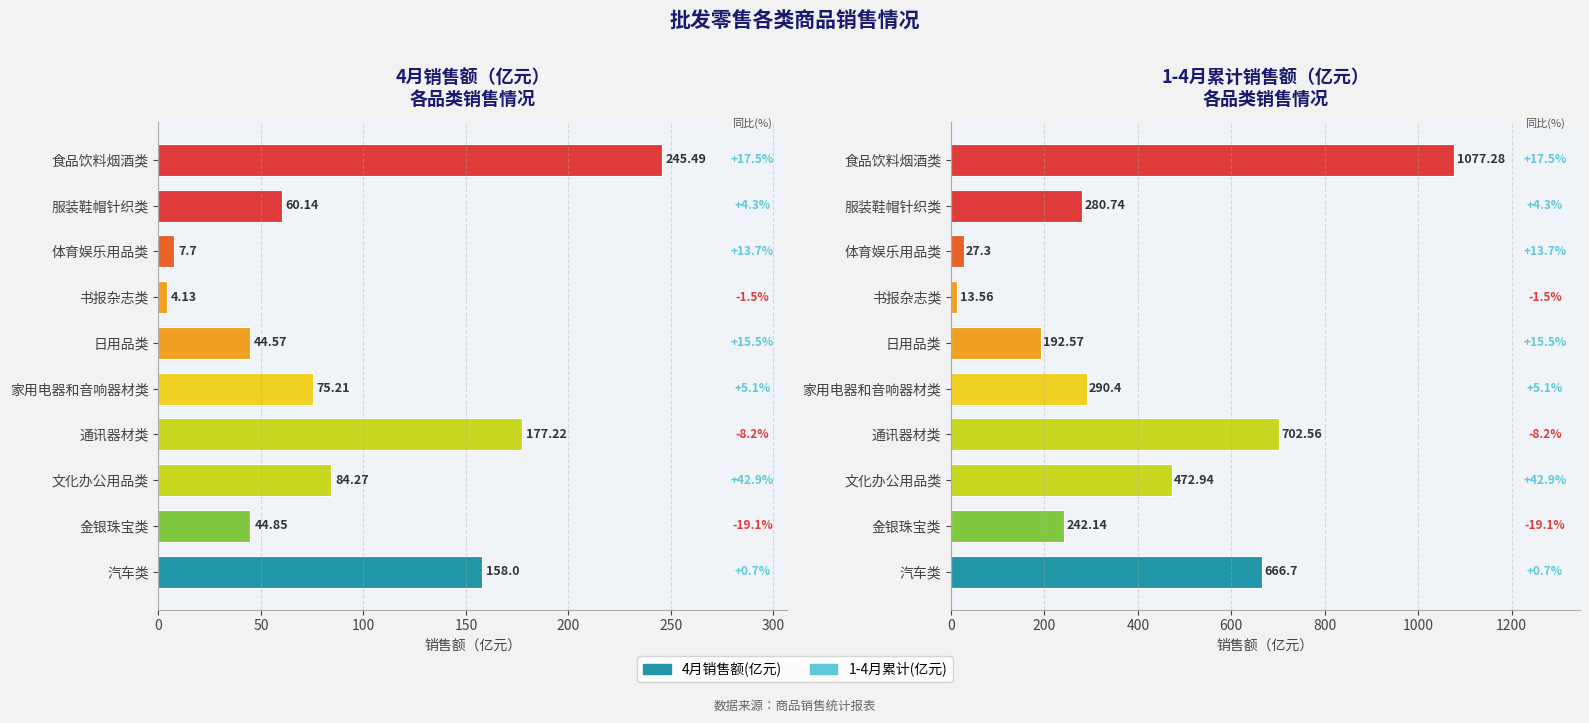

Are the bars grouped side by side (vs. stacked)?

Yes